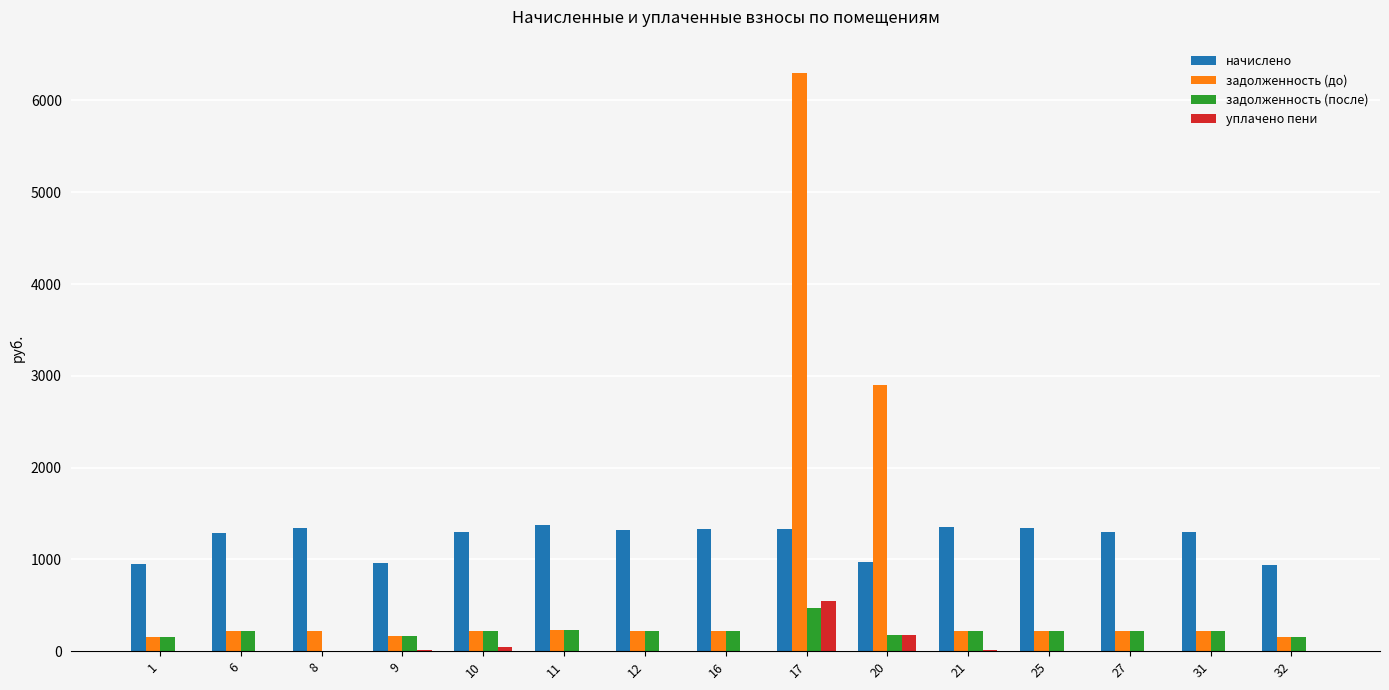

The value of начислено at 31 is 1840.1. True or false?

False